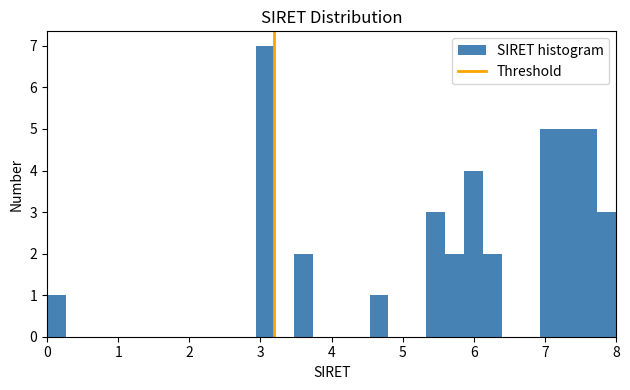

Around what value on the x-axis is the tallest bar? Give the approximate position of its centre, as read against the axis.

3.1